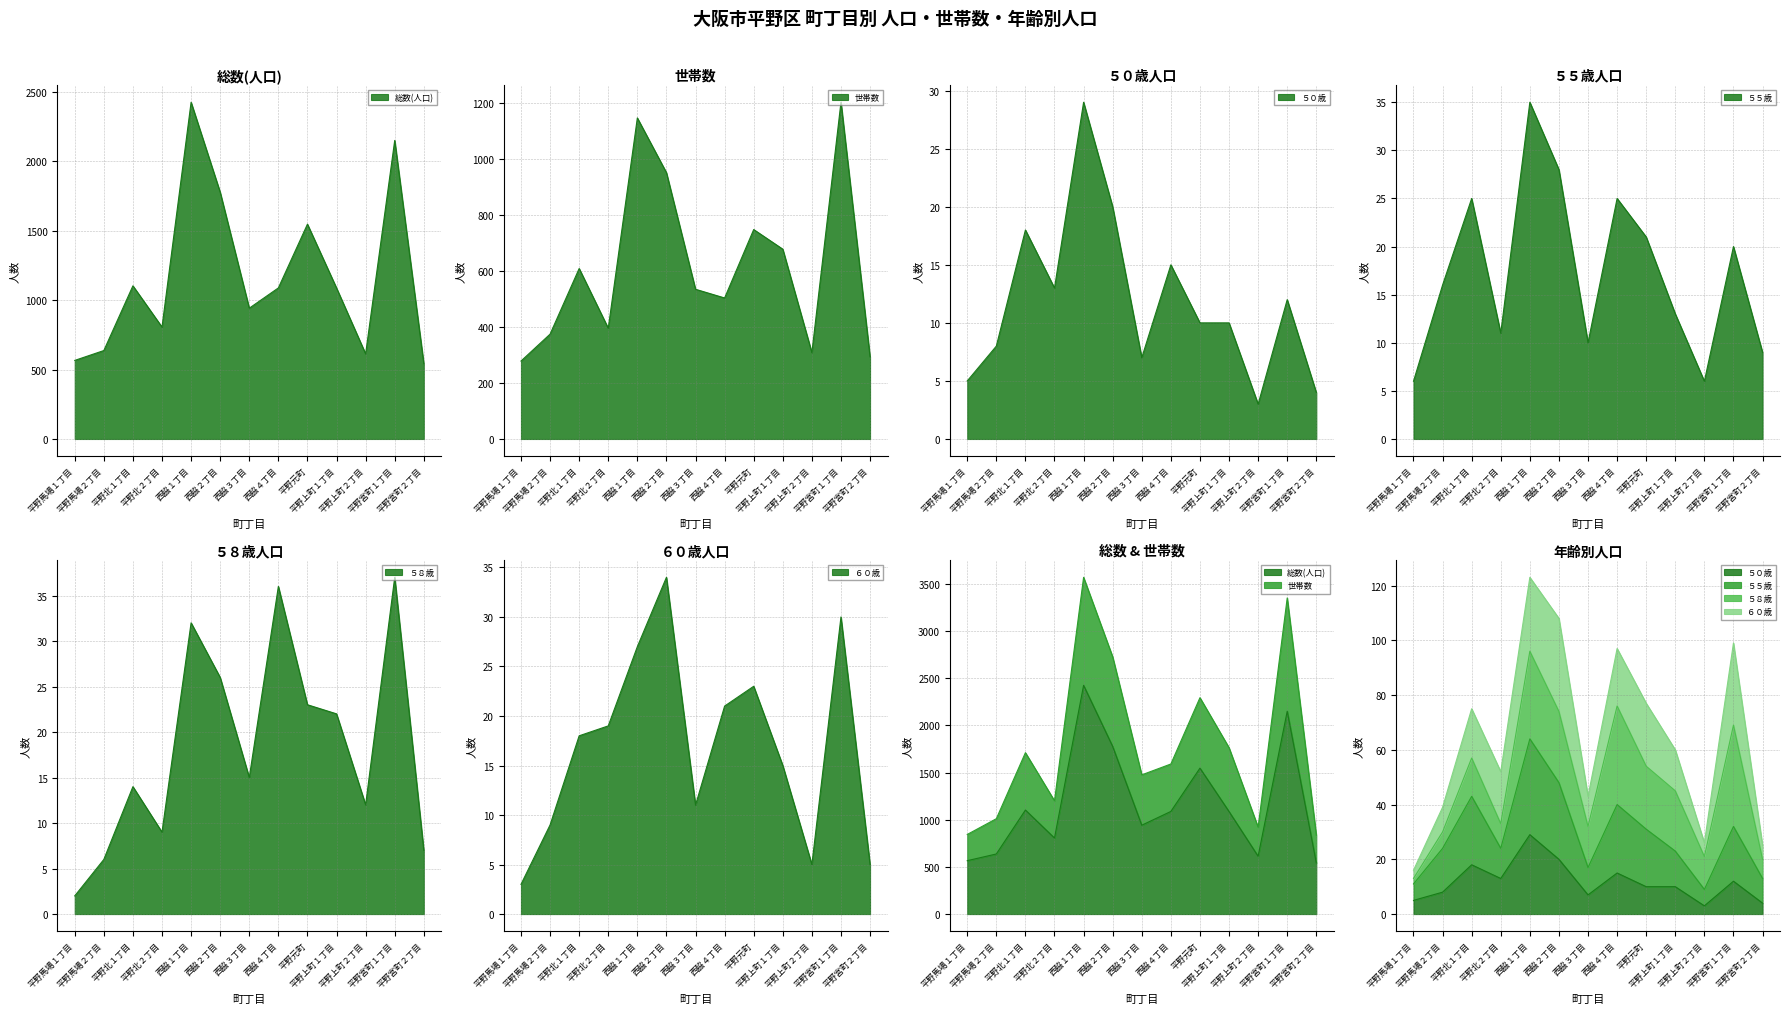

Reading right to left, transcribe all the data shown in this chart.

総数(人口): 542	2150	613	1087	1547	1088	942	1777	2425	806	1103	637	566
世帯数: 293	1201	308	677	747	503	534	950	1145	395	608	374	278
５０歳: 4	12	3	10	10	15	7	20	29	13	18	8	5
５５歳: 9	20	6	13	21	25	10	28	35	11	25	16	6
６０歳: 5	30	5	15	23	21	11	34	27	19	18	9	3
５８歳: 7	37	12	22	23	36	15	26	32	9	14	6	2